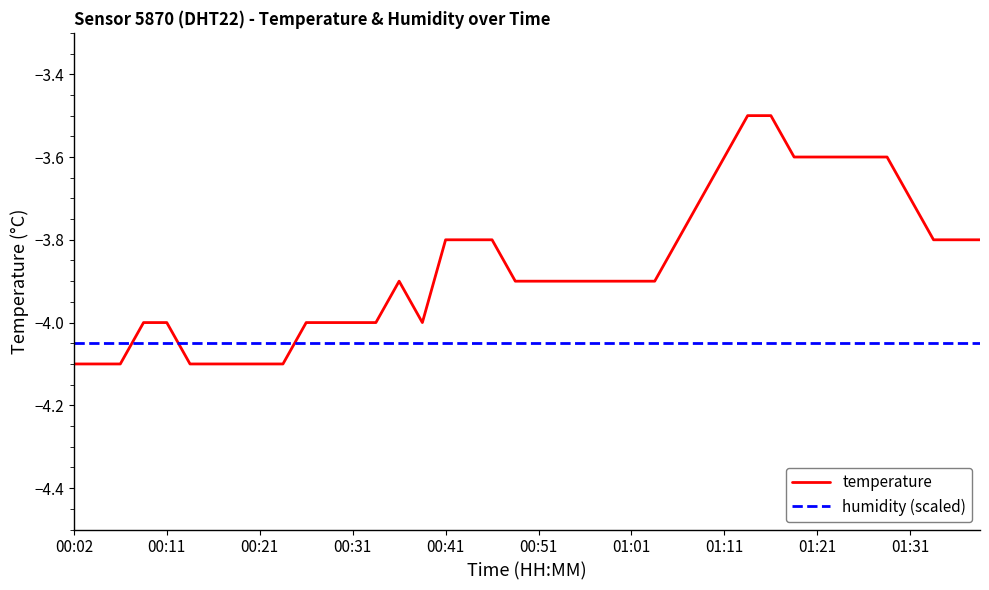

Count the temperature values in the range -4 to -3.

32